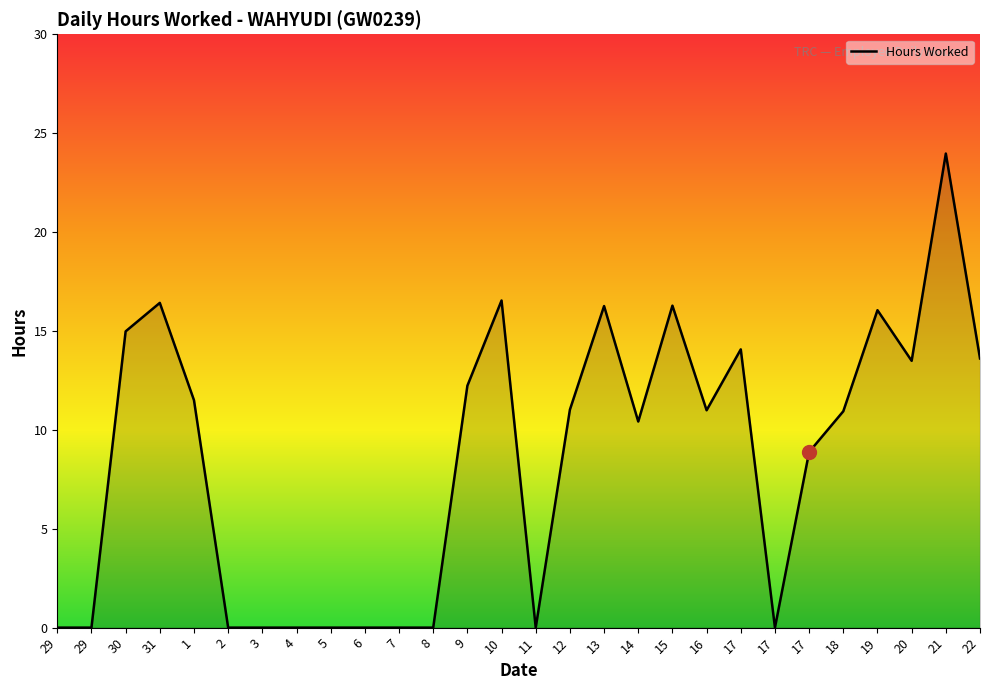

Where does the data first go above 10?

30